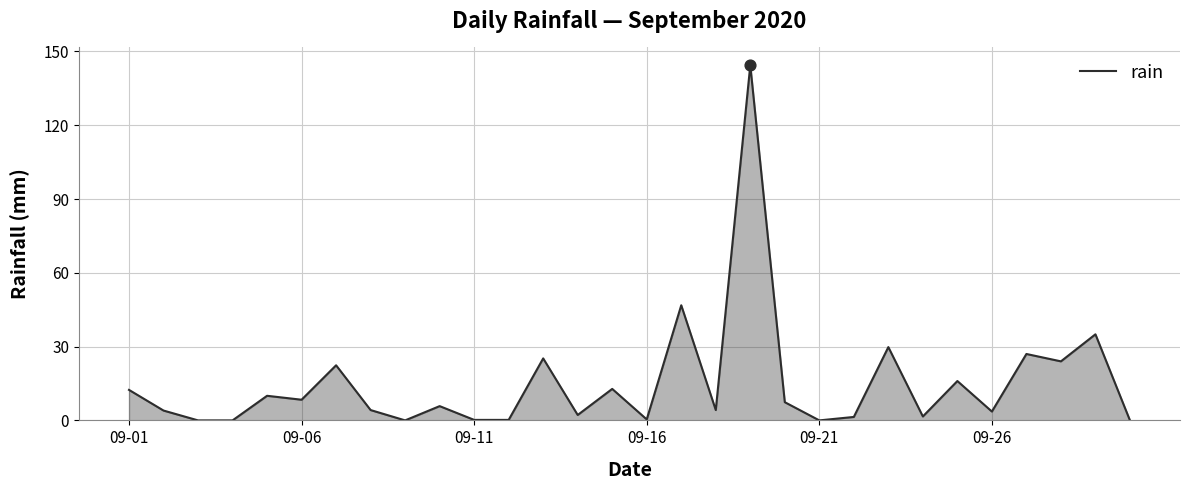

What is the difference between the maximum and minimum values?

144.4